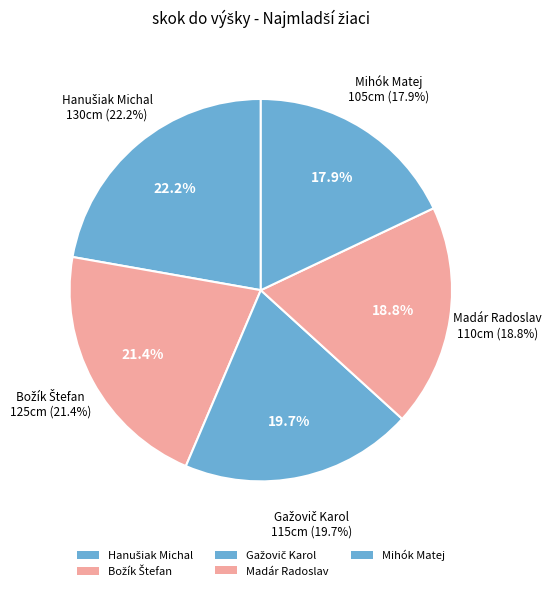

To the nearest percent, what percentage of the pie is Mihók Matej?

18%